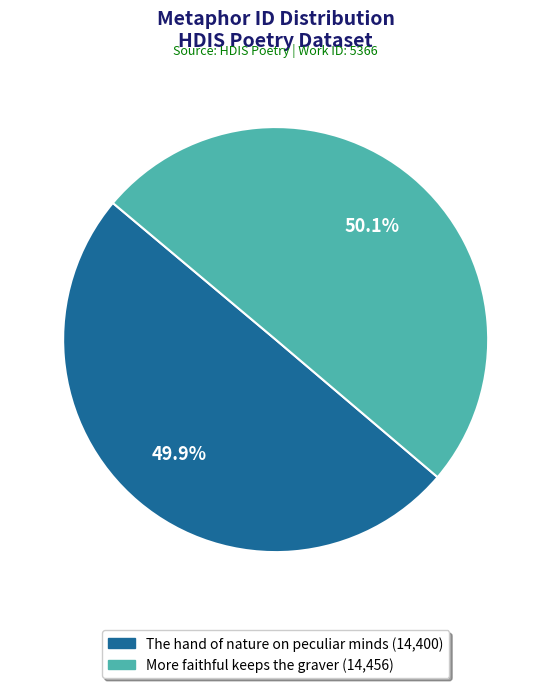

Is there any slice that represents more than half of the pie?

Yes